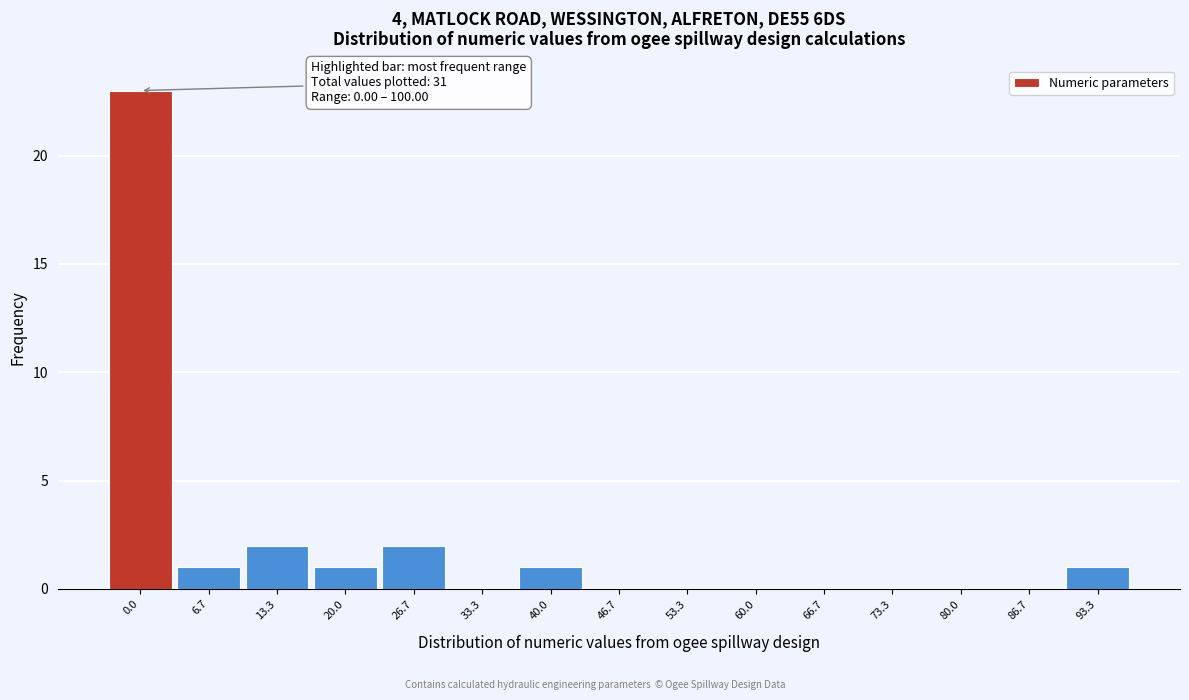

Reading right to left, transcribe all the data shown in this chart.

93.3=1	86.7=0	80.0=0	73.3=0	66.7=0	60.0=0	53.3=0	46.7=0	40.0=1	33.3=0	26.7=2	20.0=1	13.3=2	6.7=1	0.0=23